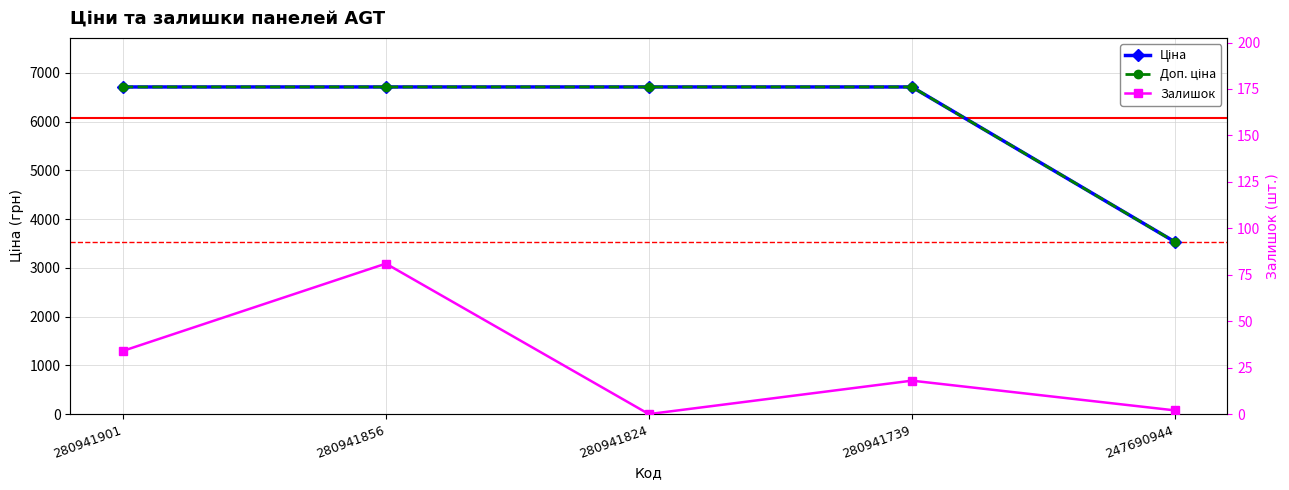

Reading left to right, transcribe all the data shown in this chart.

Ціна: 280941901=6710.2	280941856=6710.2	280941824=6710.2	280941739=6710.2	247690944=3533.1
Доп. ціна: 280941901=6710.2	280941856=6710.2	280941824=6710.2	280941739=6710.2	247690944=3533.1
Залишок: 280941901=34.0	280941856=81.0	280941824=0.0	280941739=18.0	247690944=2.0